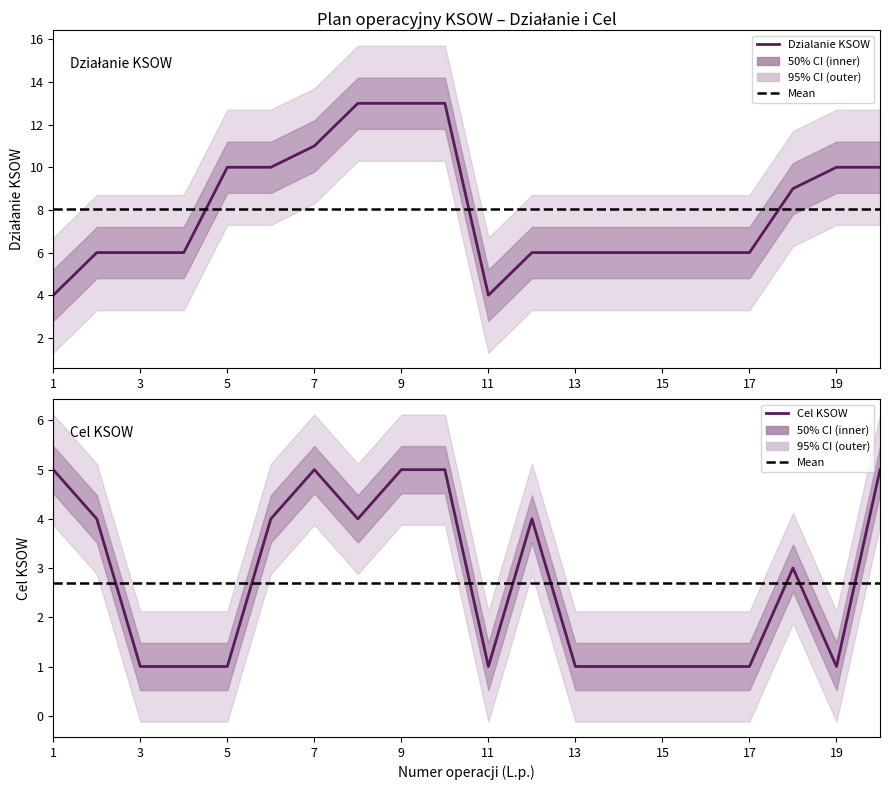

After their last crossing, which series has the higher values: Dzialanie KSOW or Cel KSOW?

Dzialanie KSOW